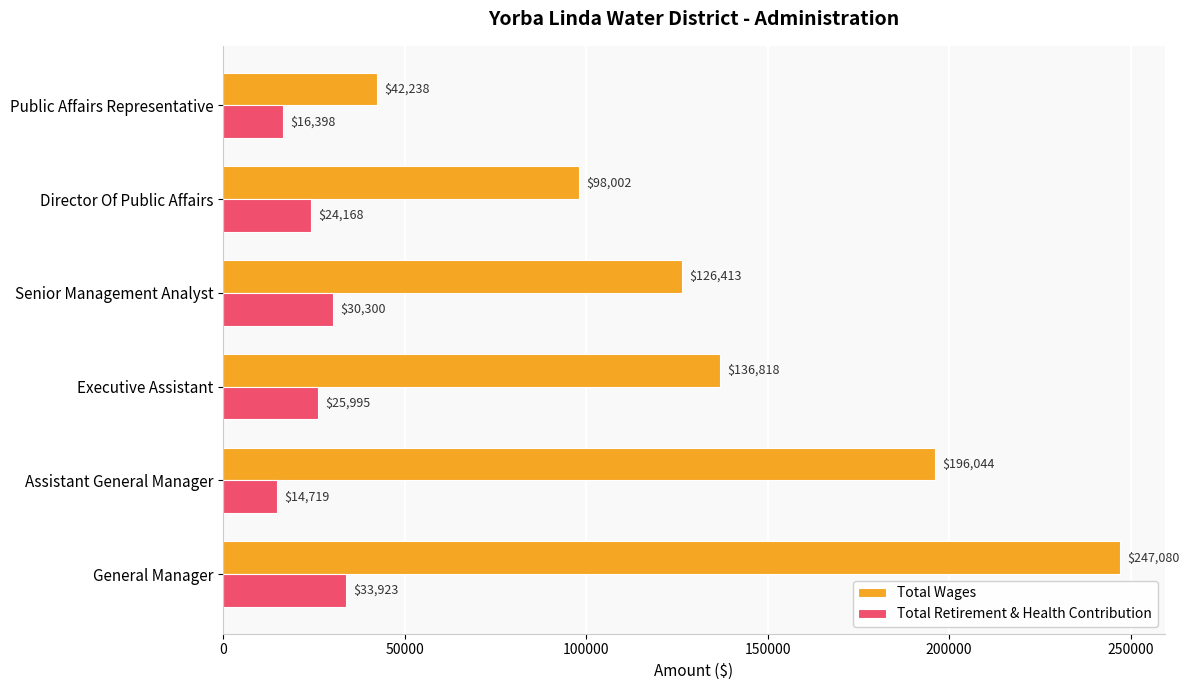

How many Total Wages values are between 98002 and 196044?

4